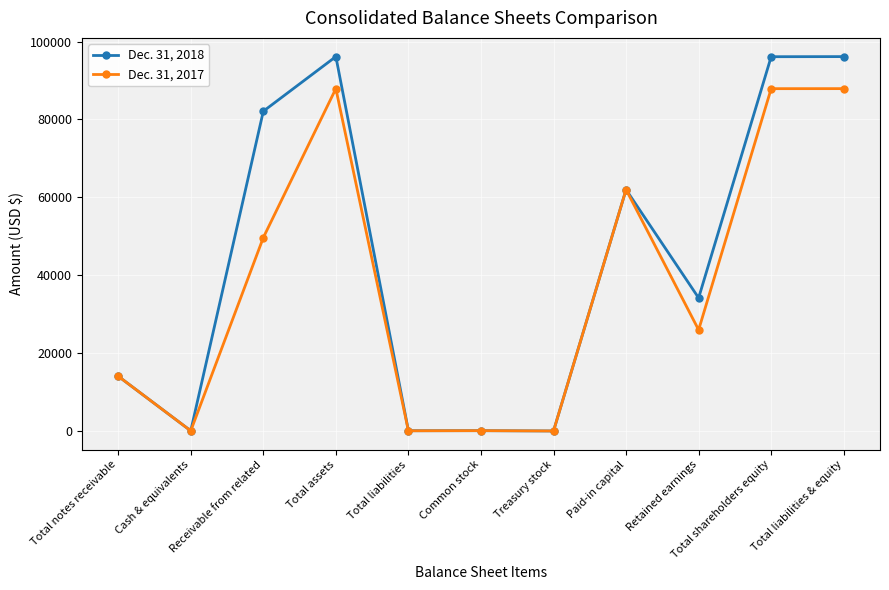

Between Receivable from related and Total assets, which series saw the biggest shift?

Dec. 31, 2017